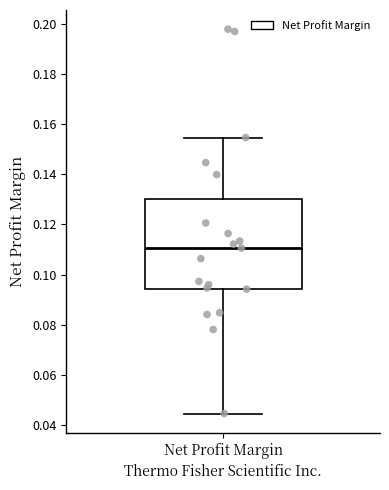

Transcribe this box plot: give where the median line is, the range the box spans, and where the two whiskers end, as read against the y-axis. The values are not printed on the chart, so give them approximately, as read against the axis.

median 0.110, box 0.094 to 0.130, whiskers 0.044 to 0.154